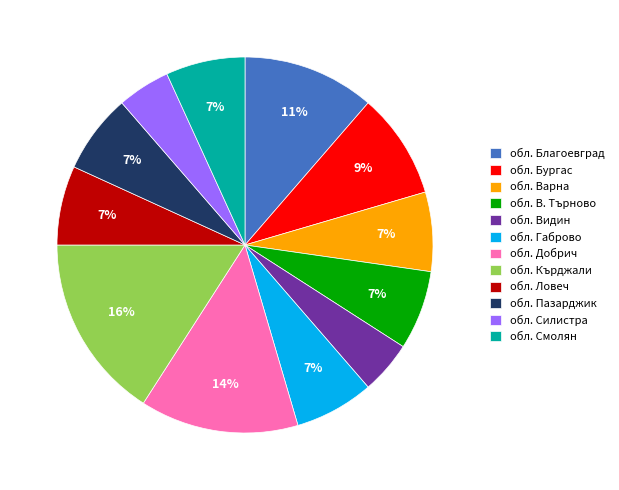

Which slice is the largest?

обл. Кърджали